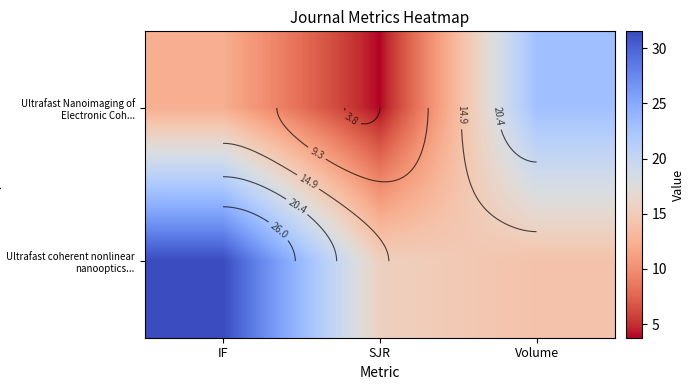

At how many categories does at least one series exceed 26?

1